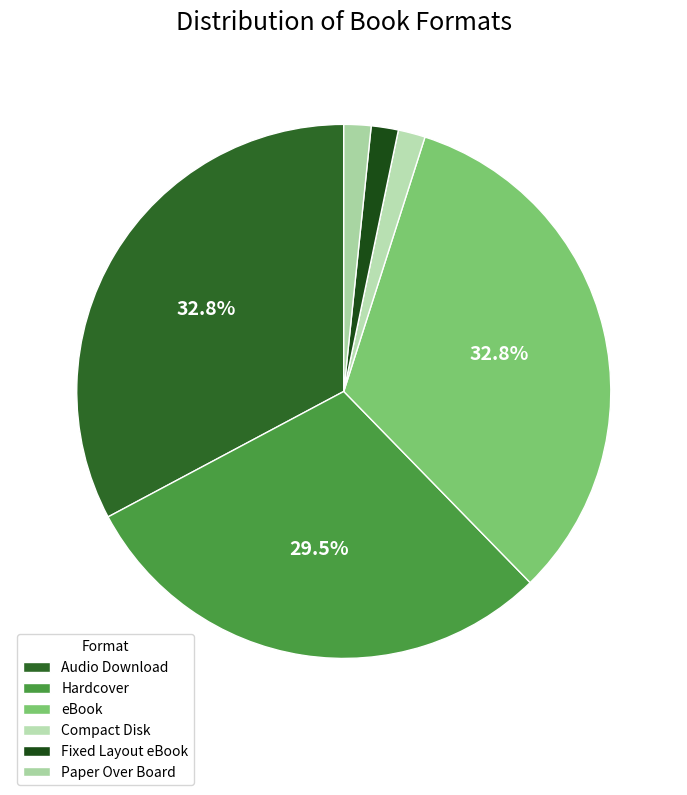

What percentage do Paper Over Board and eBook together represent?

34.4%